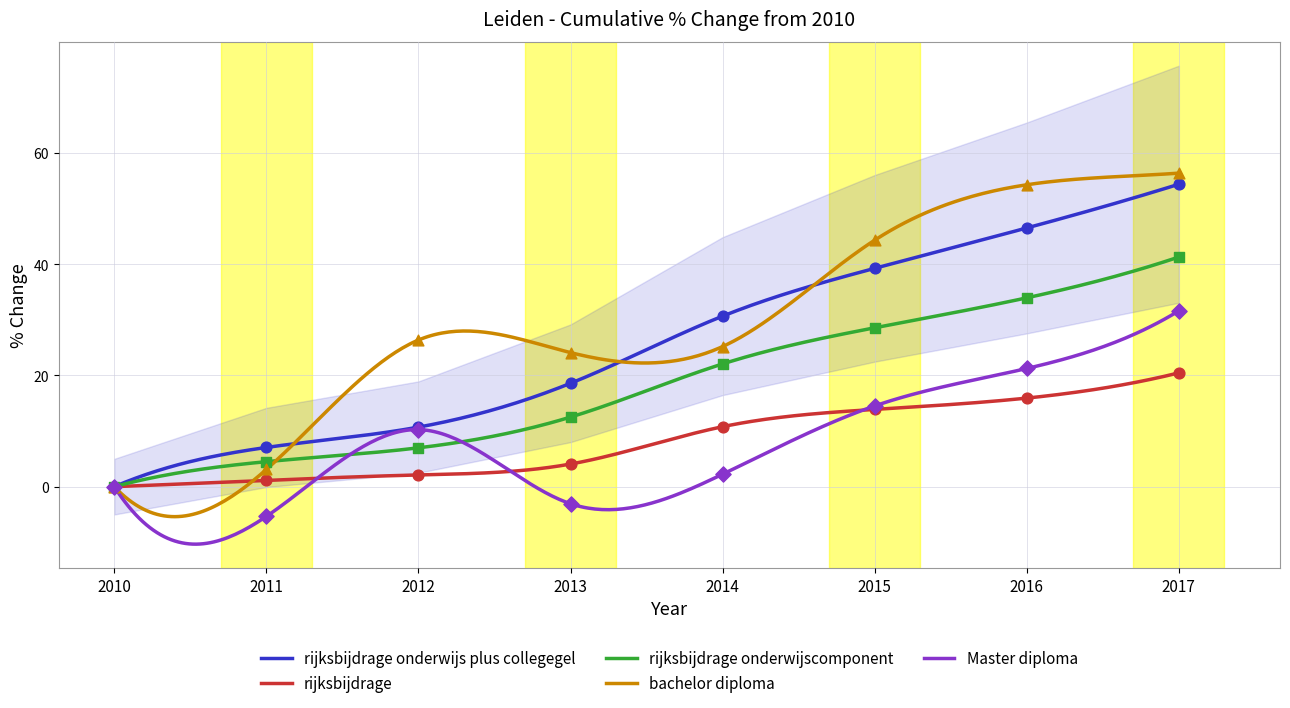

Which series contains the lowest Y value?

Master diploma